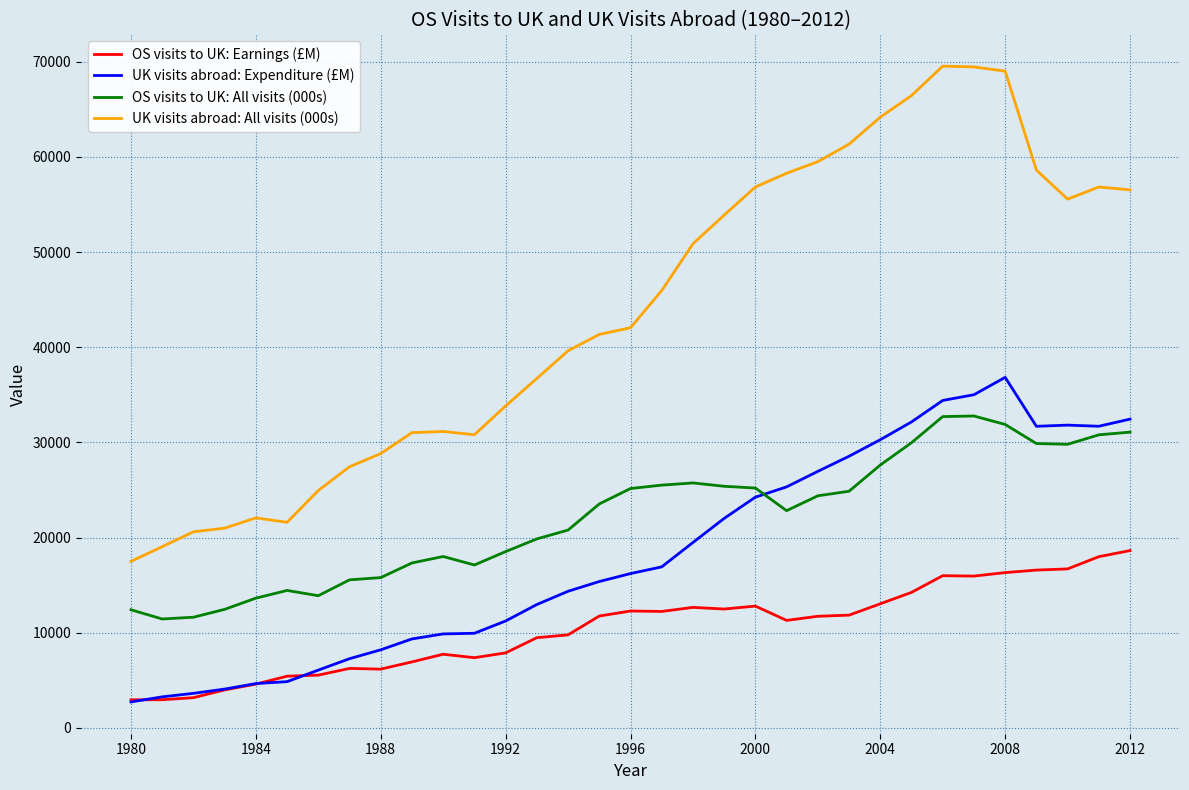

True or false: OS visits to UK: All visits (000s) and UK visits abroad: All visits (000s) cross at least once.

False